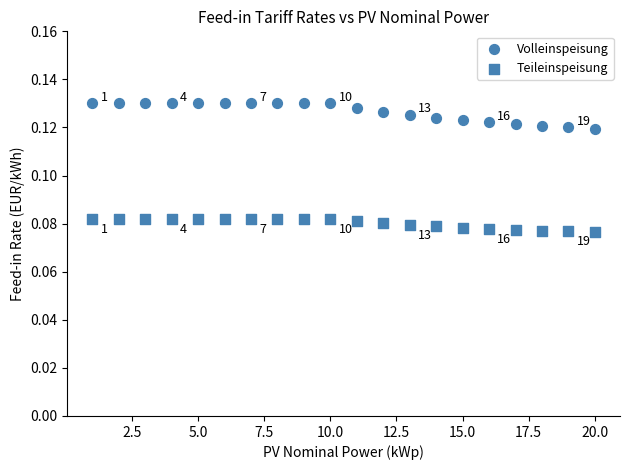

How many data points are displayed?

40